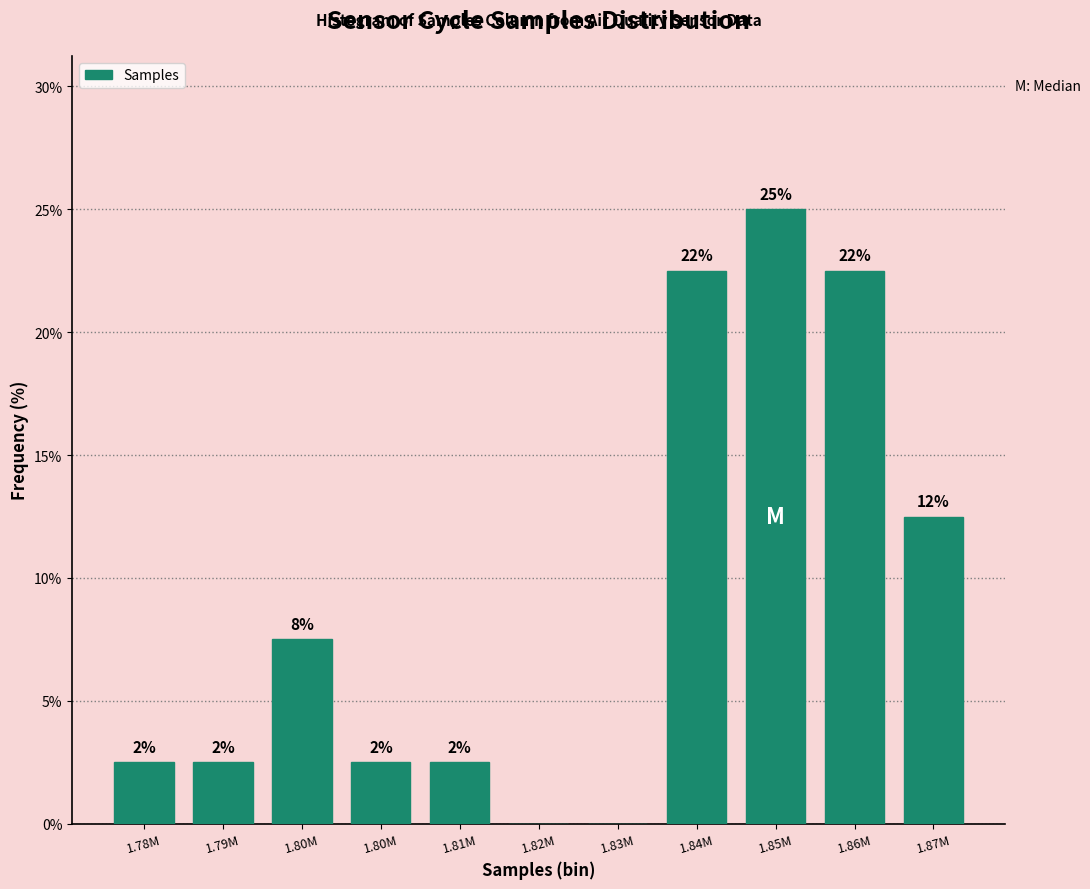

Are the bars horizontal?

No